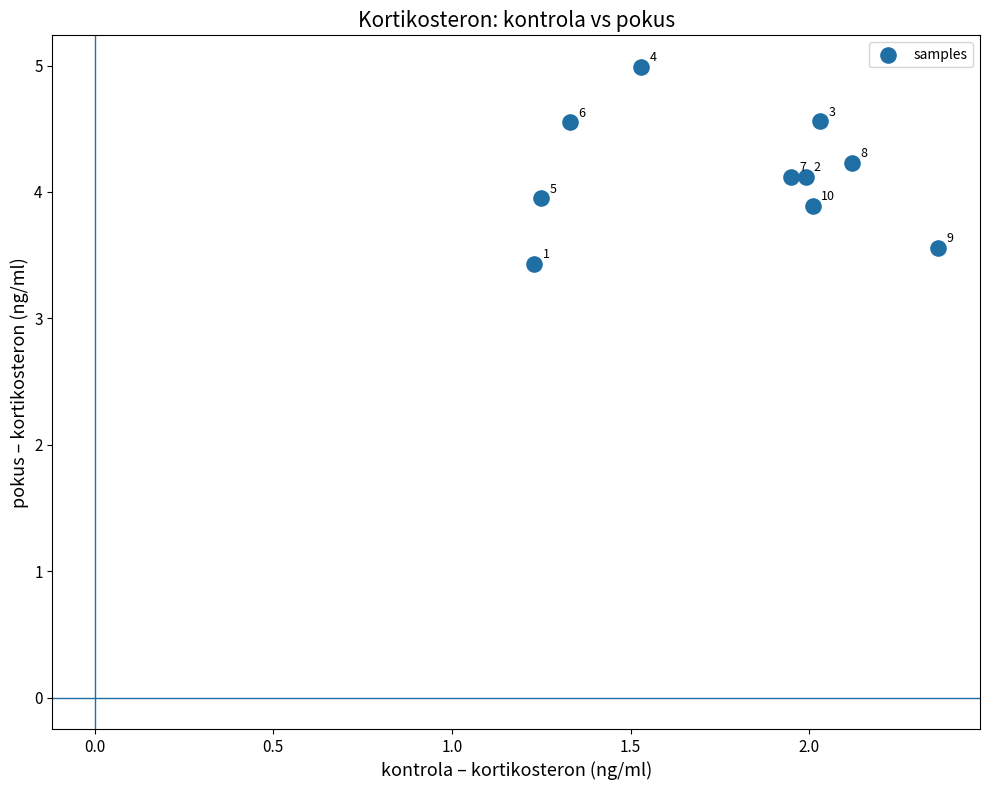

What is the average X value?

1.8